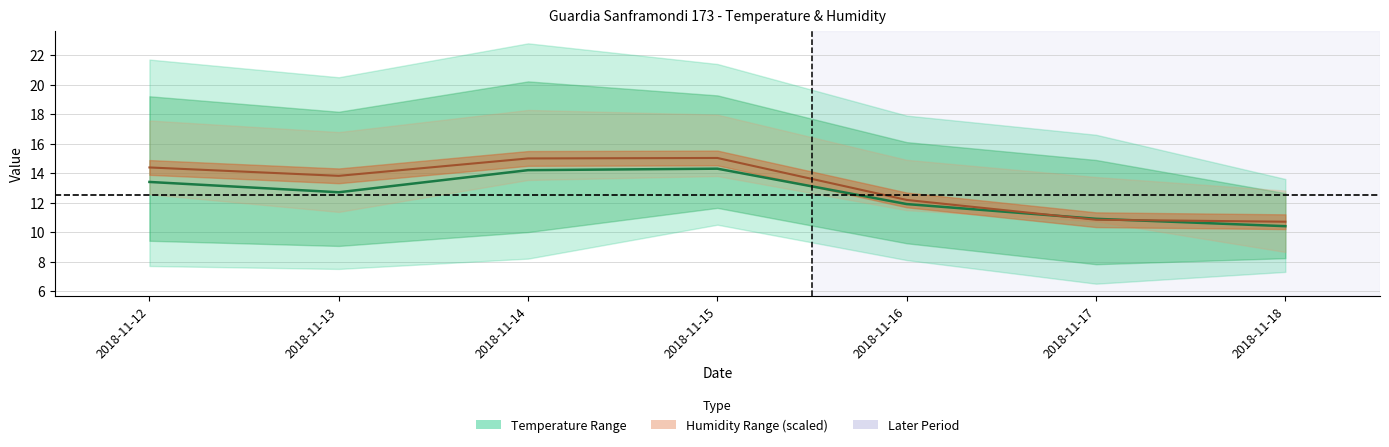

Rank the series at 2018-11-15 from highest to lowest value.

Hum MED (scaled), Temp MED